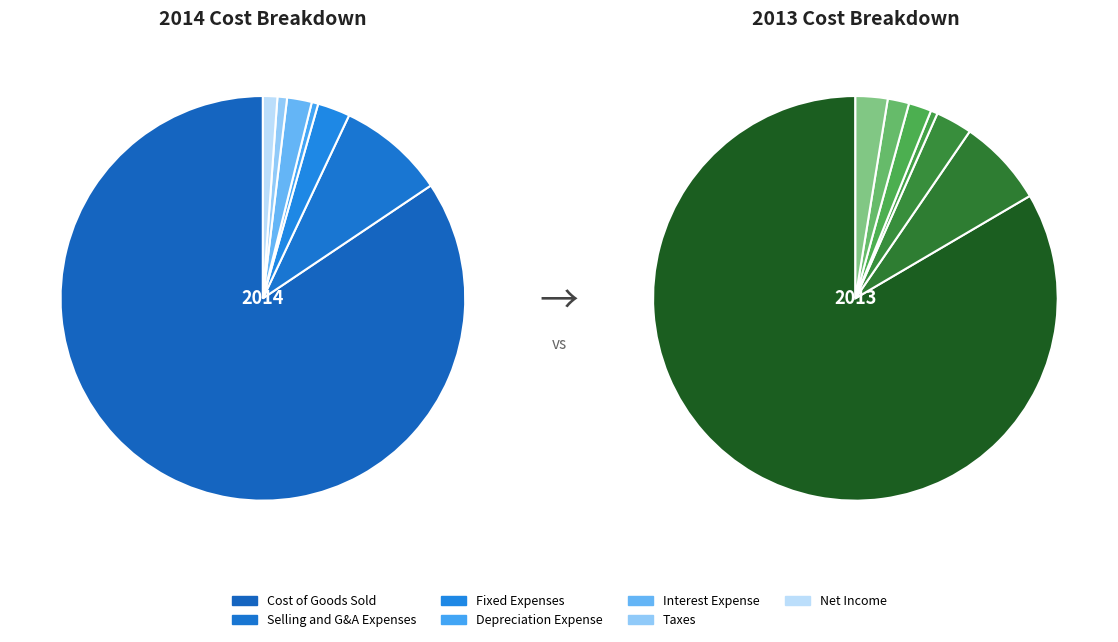

Which slice is the largest?

Cost of Goods Sold